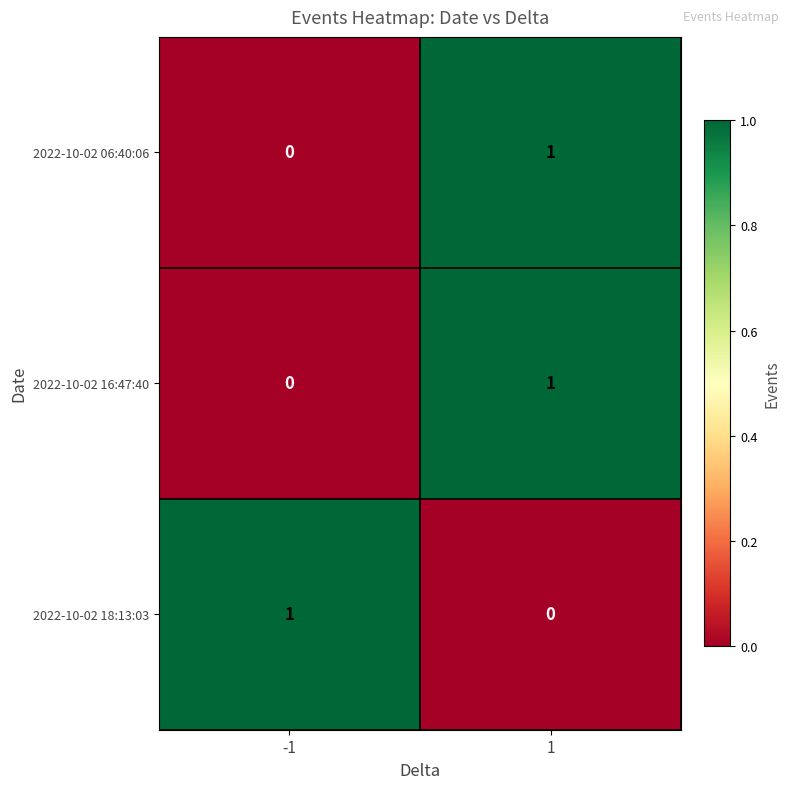

Reading left to right, extract all data points from this chart.

2022-10-02 06:40:06: 0	1
2022-10-02 16:47:40: 0	1
2022-10-02 18:13:03: 1	0